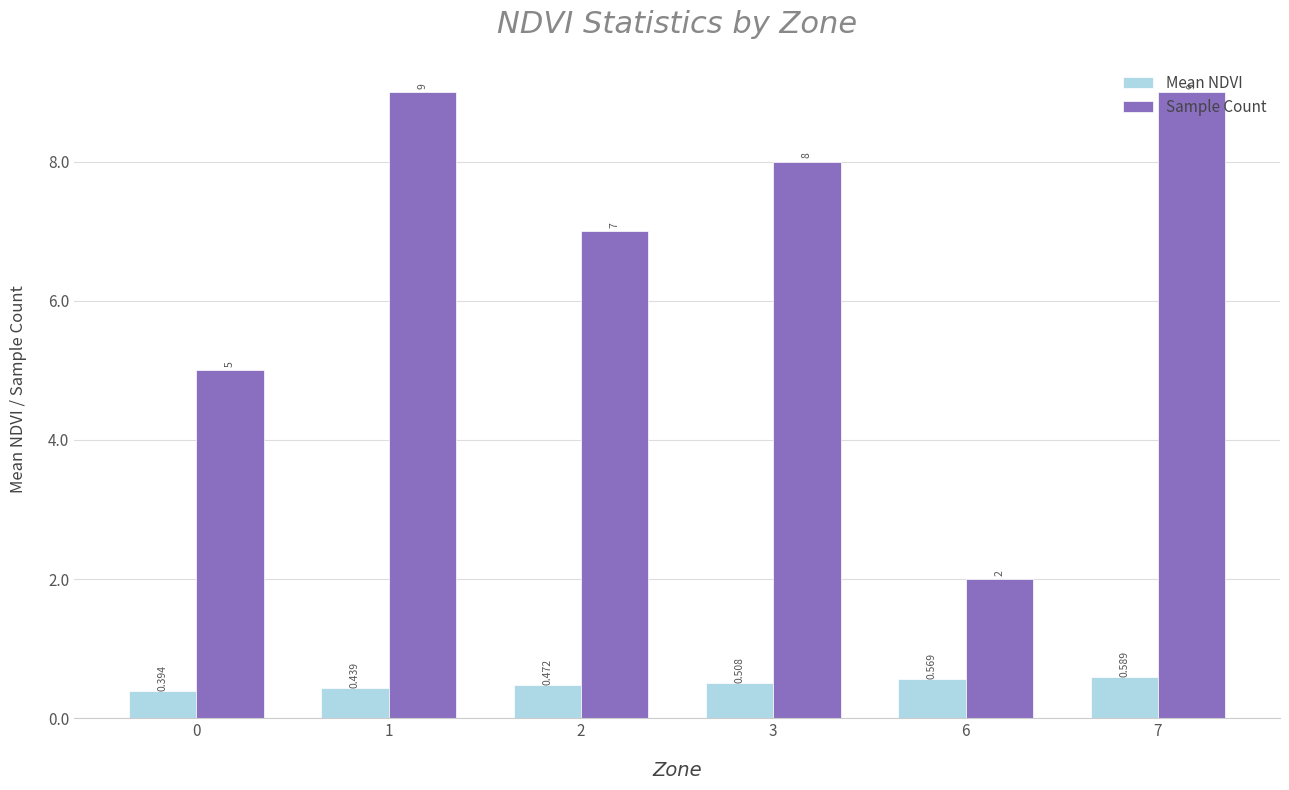

Rank the categories by Mean NDVI value from highest to lowest.

7, 6, 3, 2, 1, 0